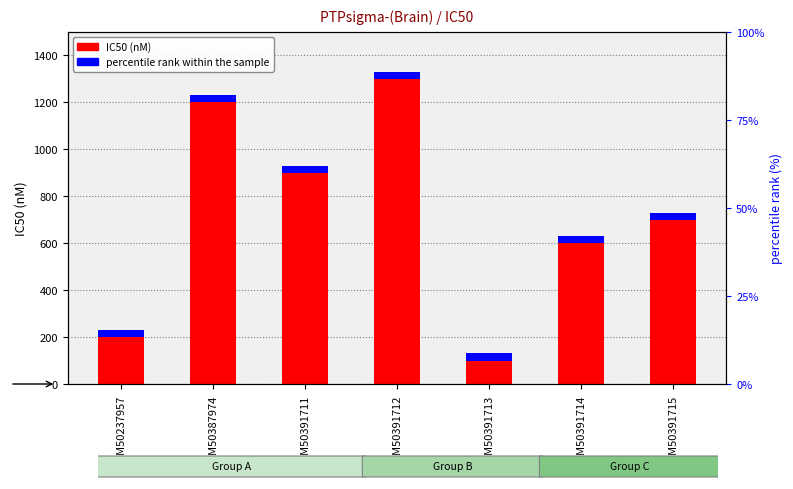

What is the minimum value shown in the chart?

100